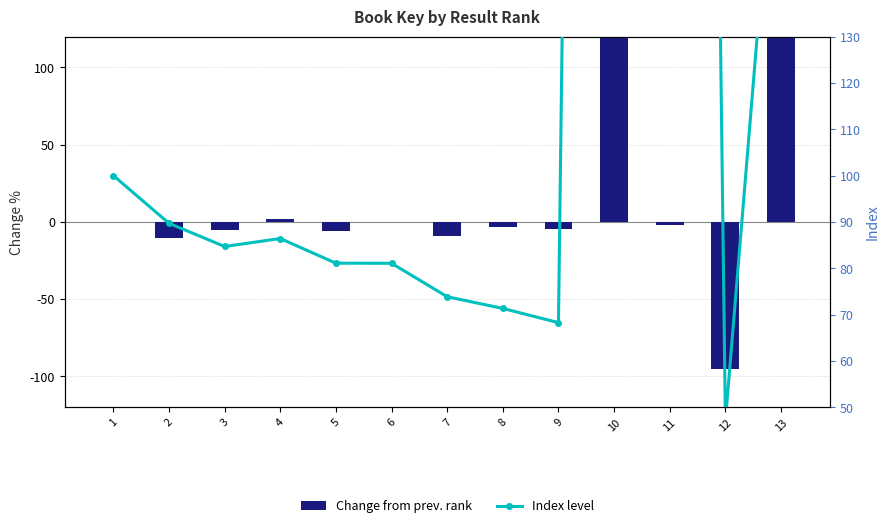

List the series in order of their overall mean, highest first.

Index level, Change from prev. rank